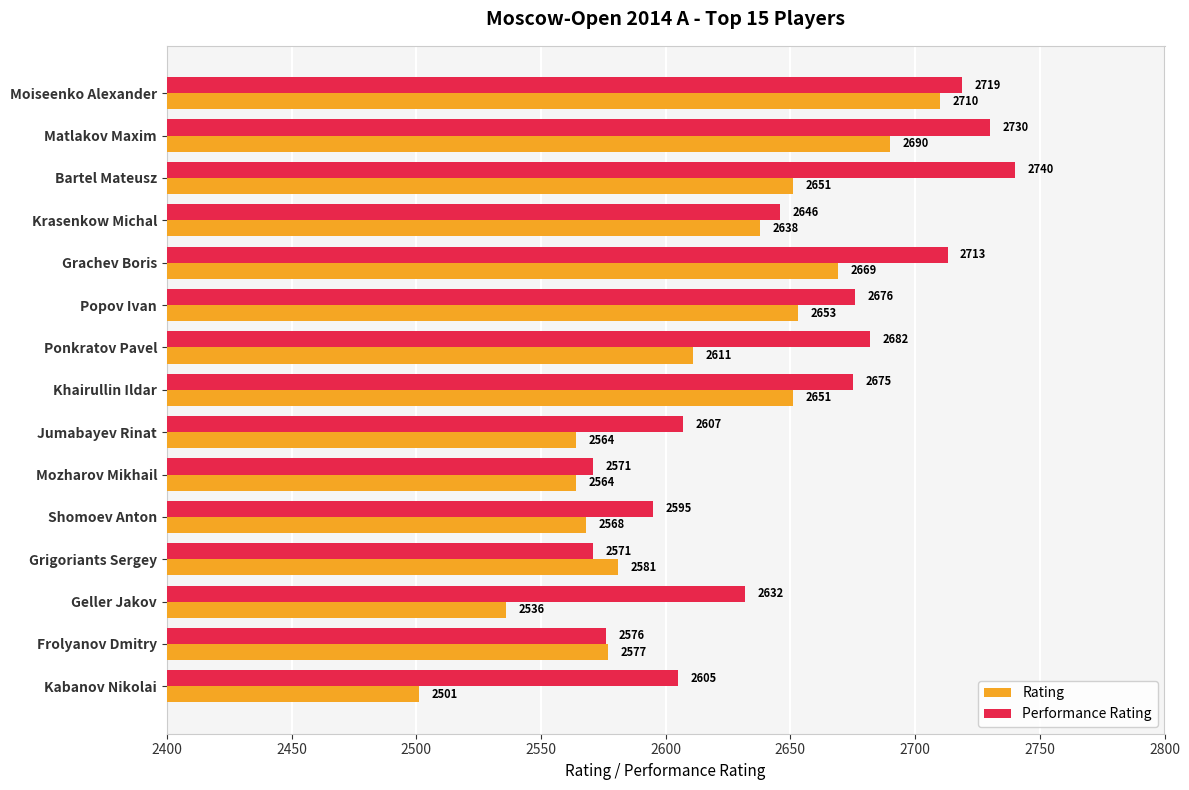

At how many categories does at least one series exceed 2687?

4